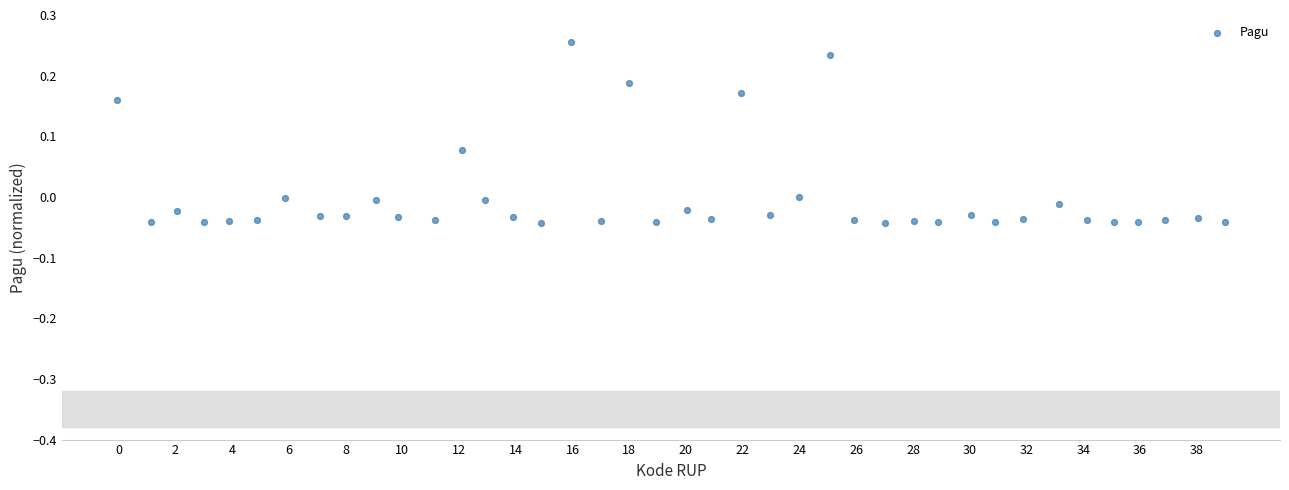

What is the range of X values (max minus min)?

39.0